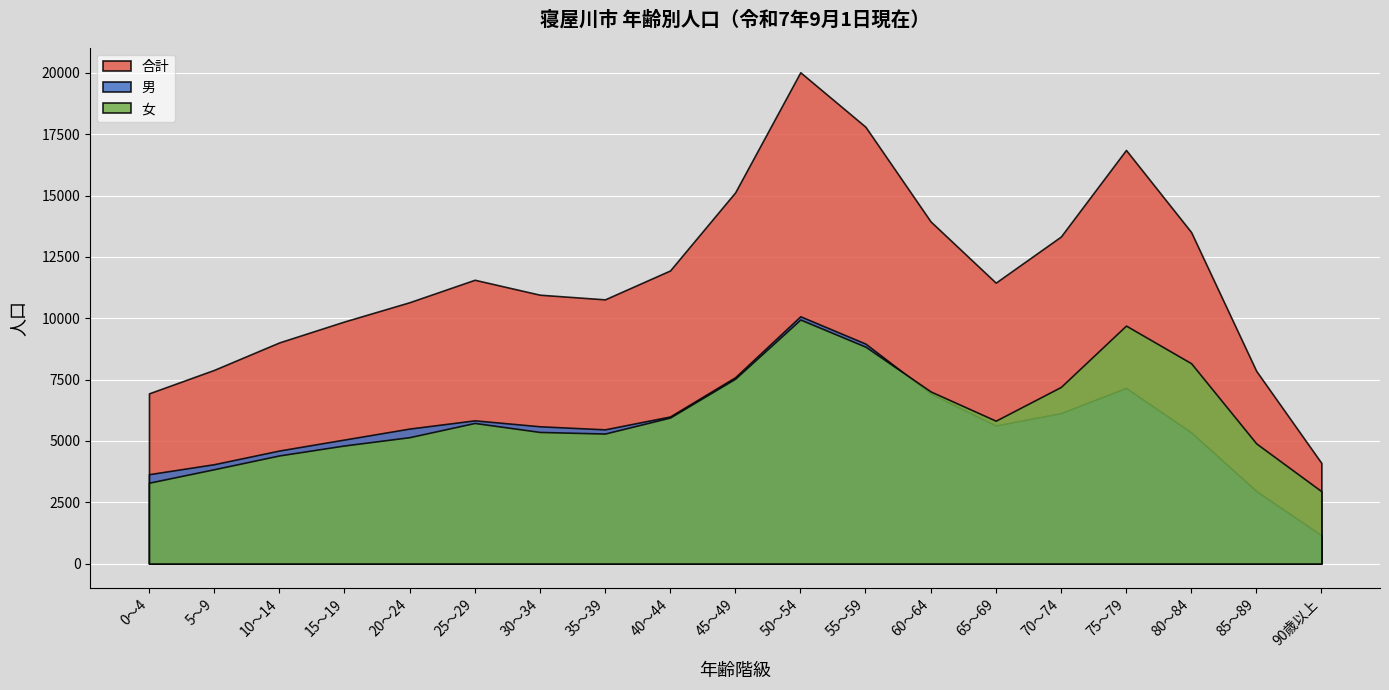

The value of 合計 at 20～24 is 15714. True or false?

False